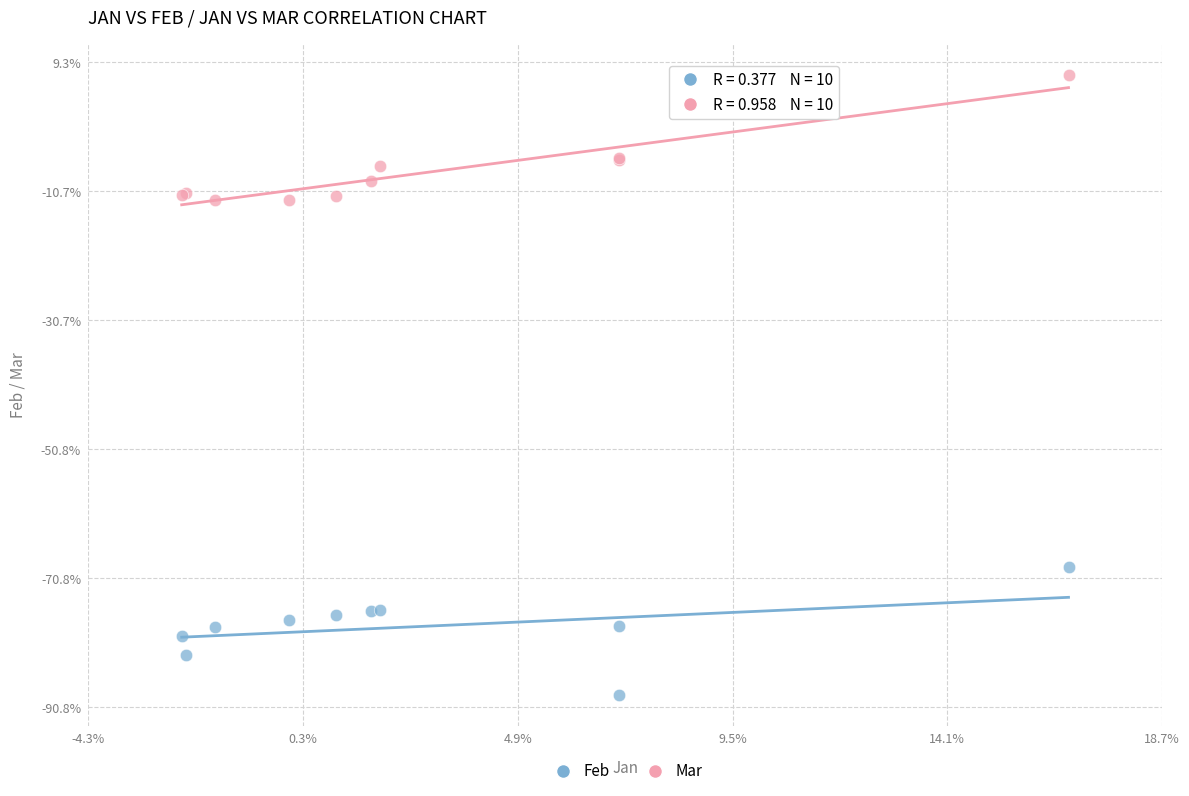

What are all the series names shown in the legend?

Feb, Mar